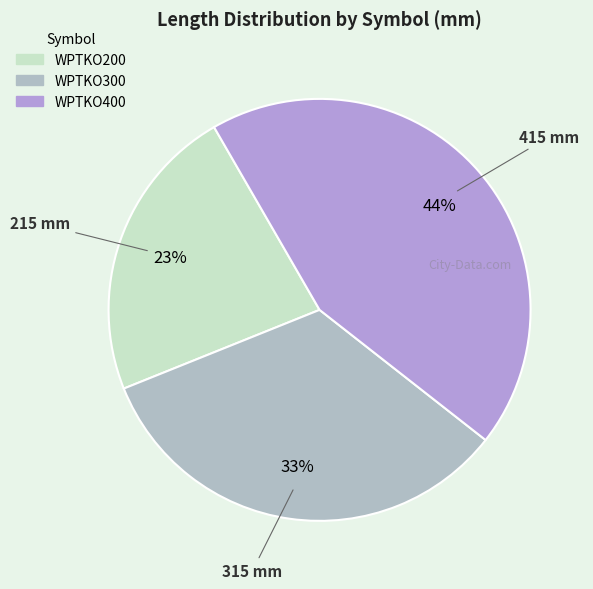

The WPTKO200 slice represents 9% of the pie. True or false?

False